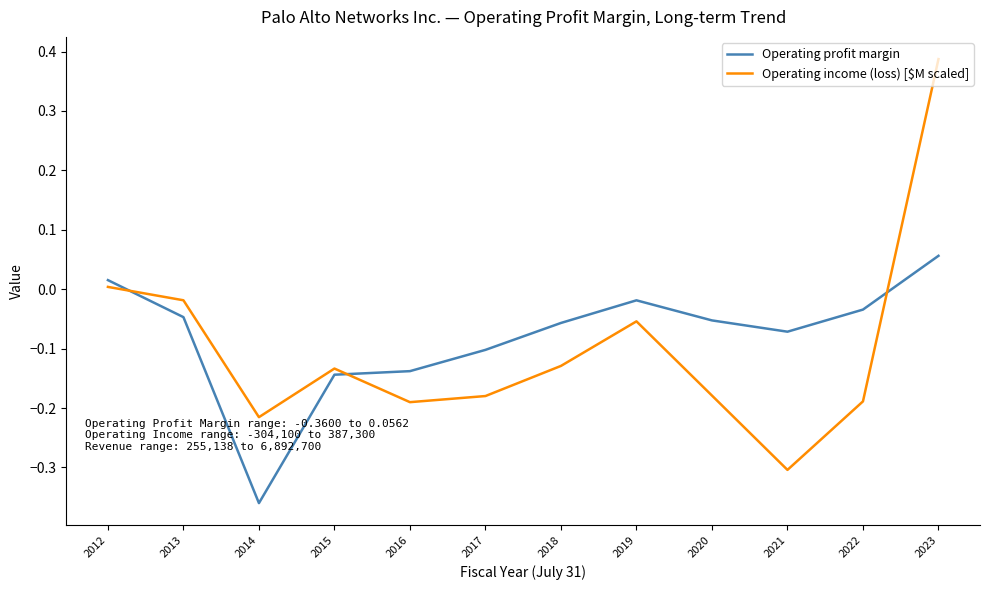

At which category is the sum across all series the highest?

2023